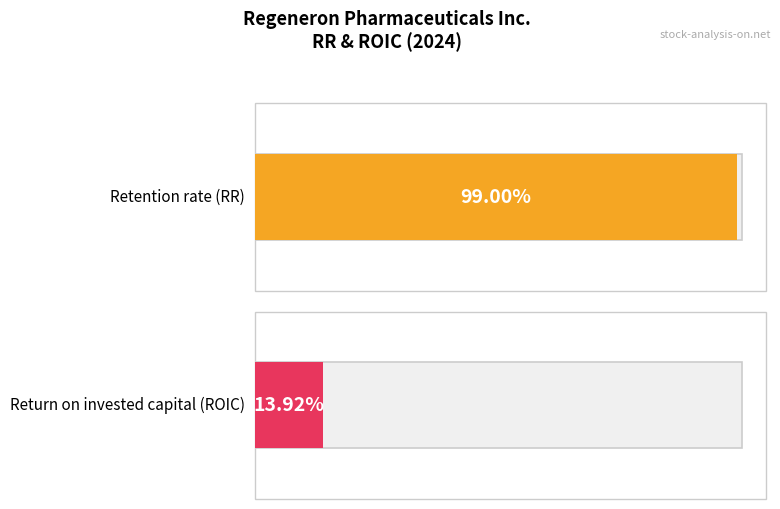

List the series in order of their peak value, lowest first.

Return on invested capital (ROIC), Retention rate (RR)